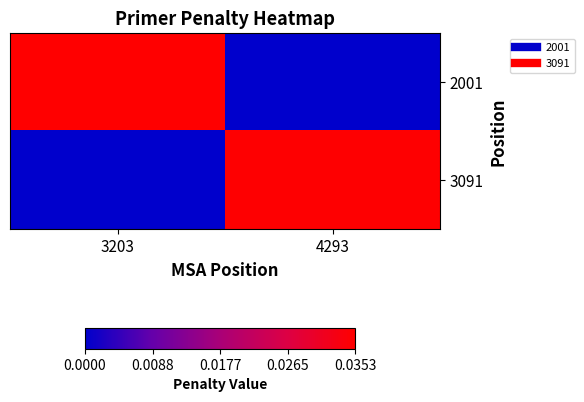

Rank the series at 4293 from highest to lowest value.

3091, 2001